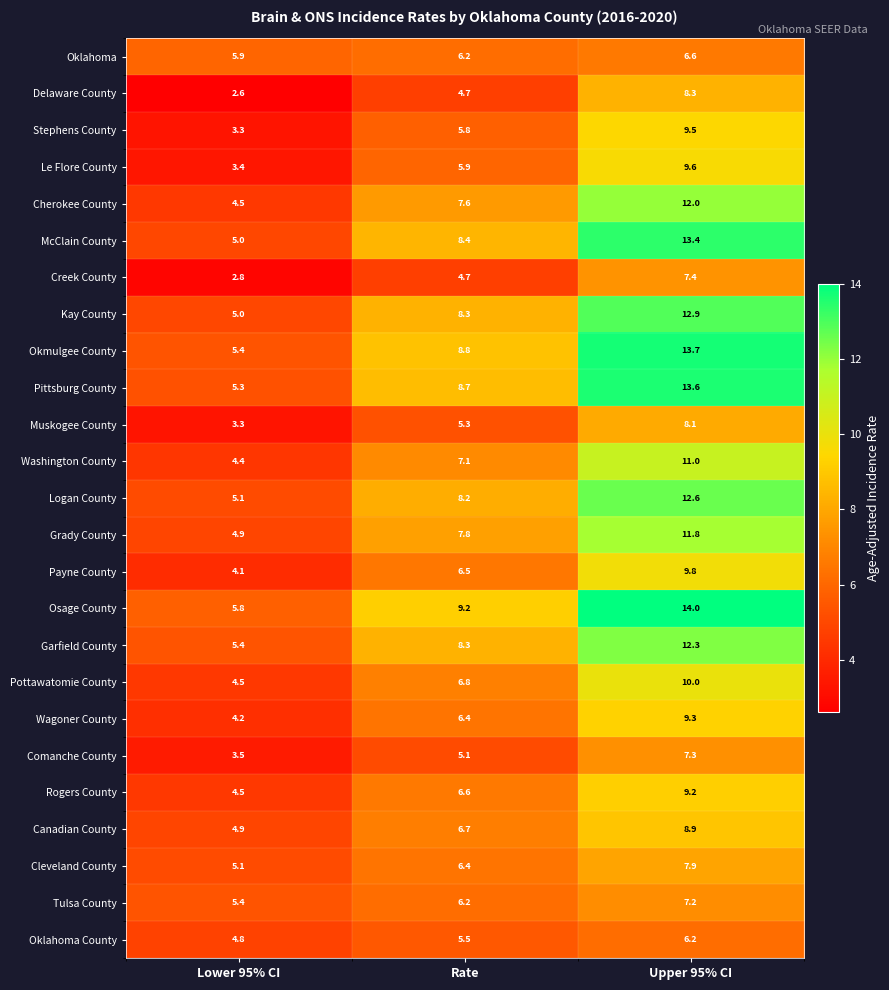

Where is Canadian County nearest to the value 6?

Rate